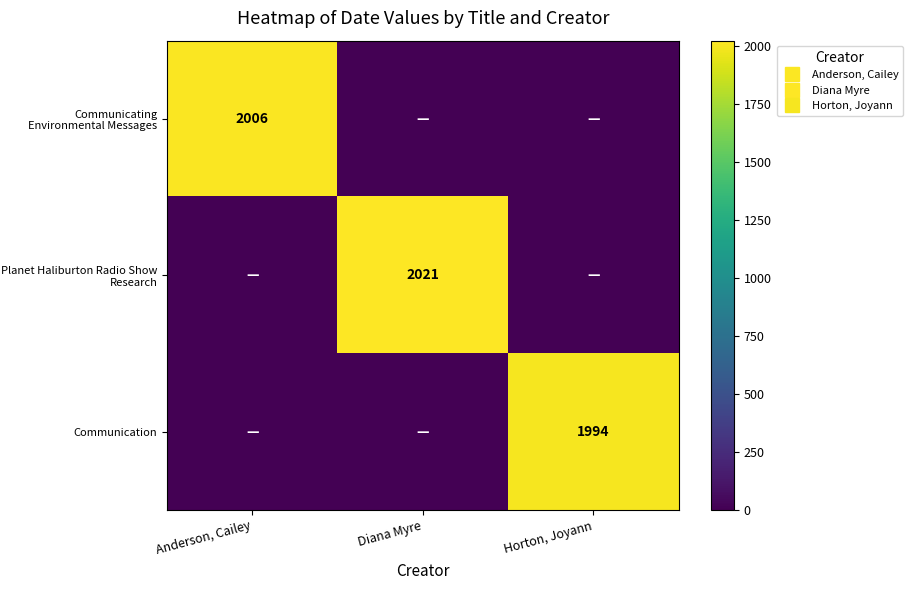

Is it true that Planet Haliburton Radio Show Research equals 2021 at Diana Myre?

True